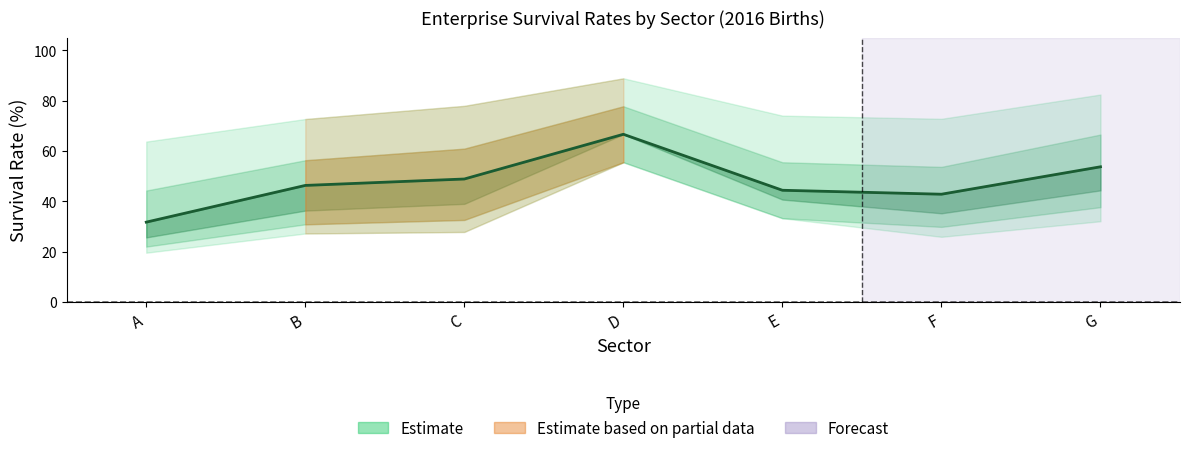

What is the difference between the second highest and second lowest values?

10.9